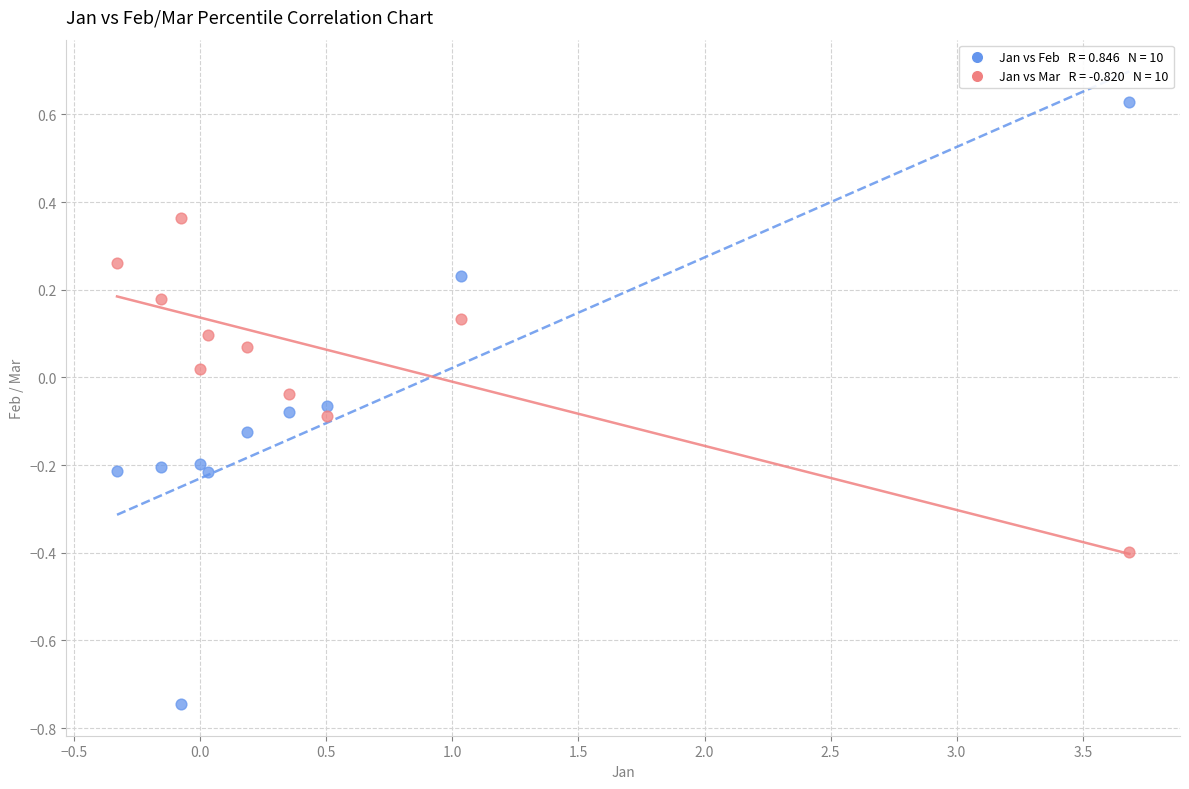

Across all data points, what is the range of Y values (max minus min)?

1.4